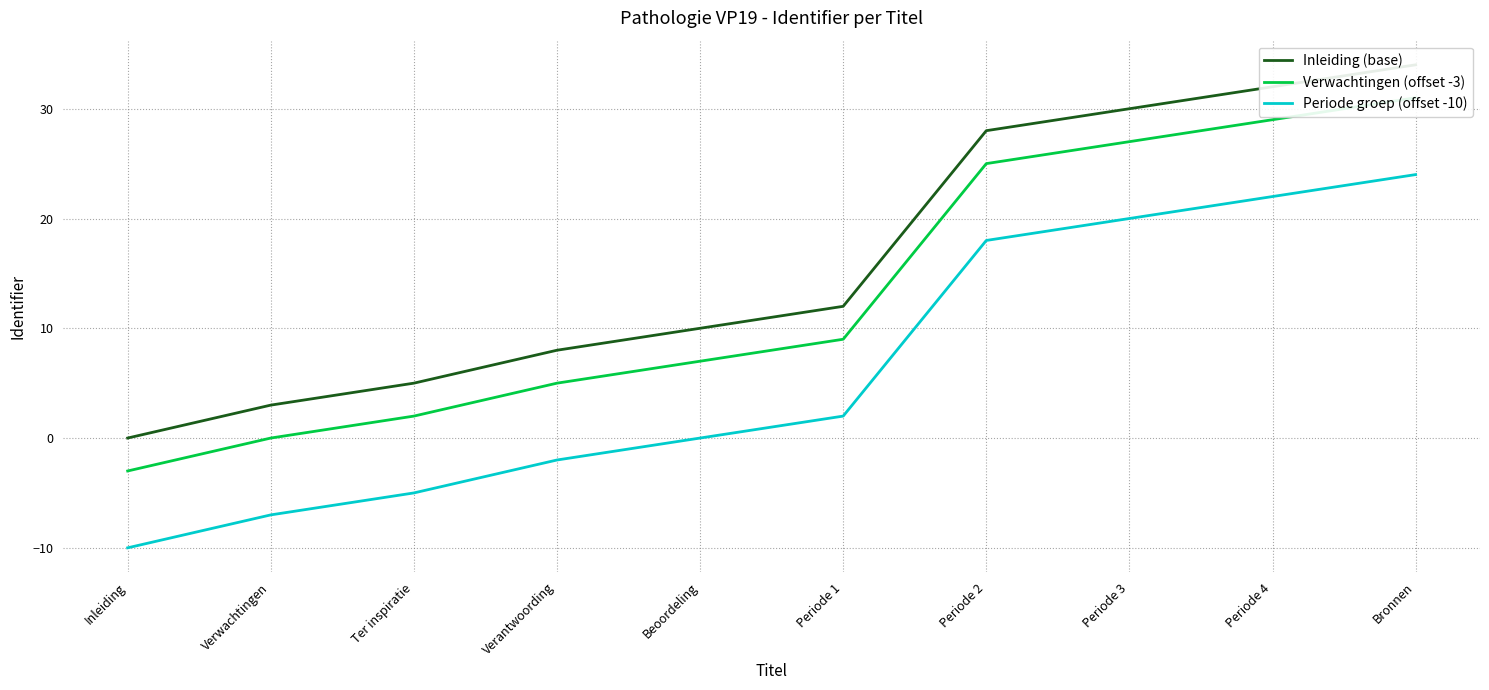

What is the label of the 7th point from the left?

Periode 2